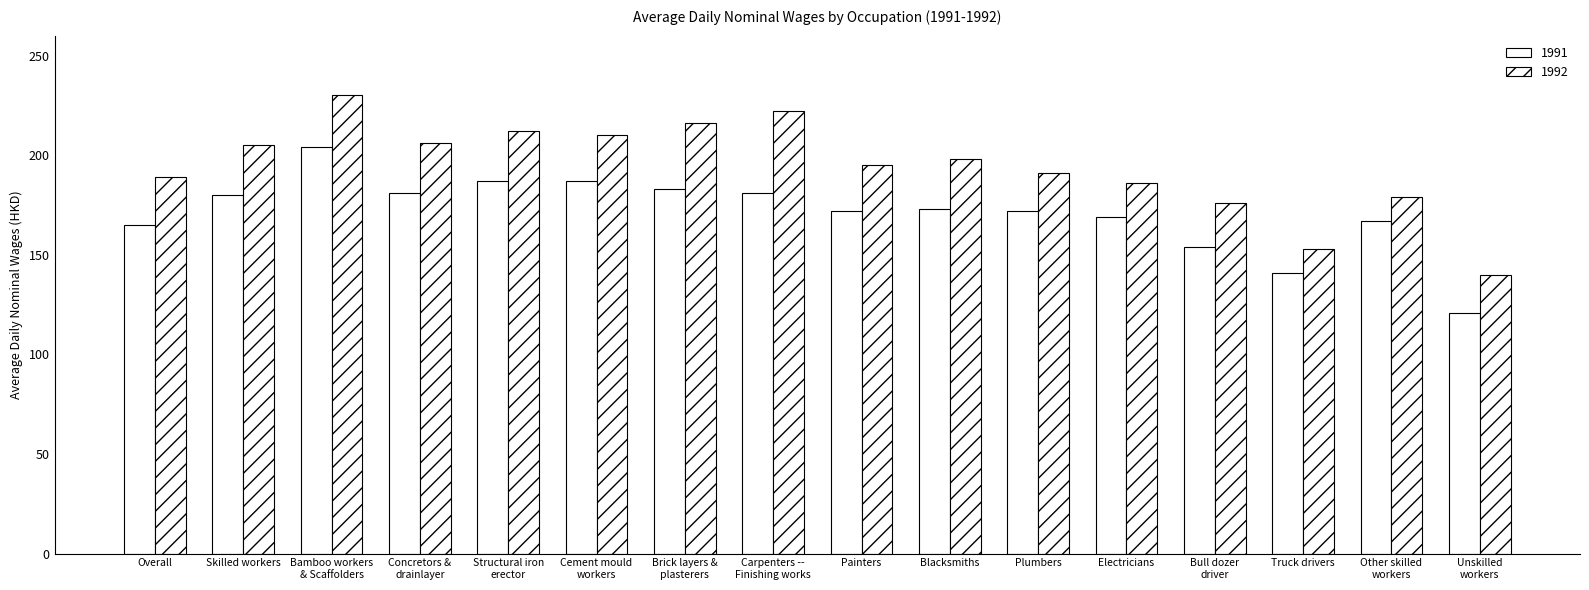

How many bars are there in total?

32